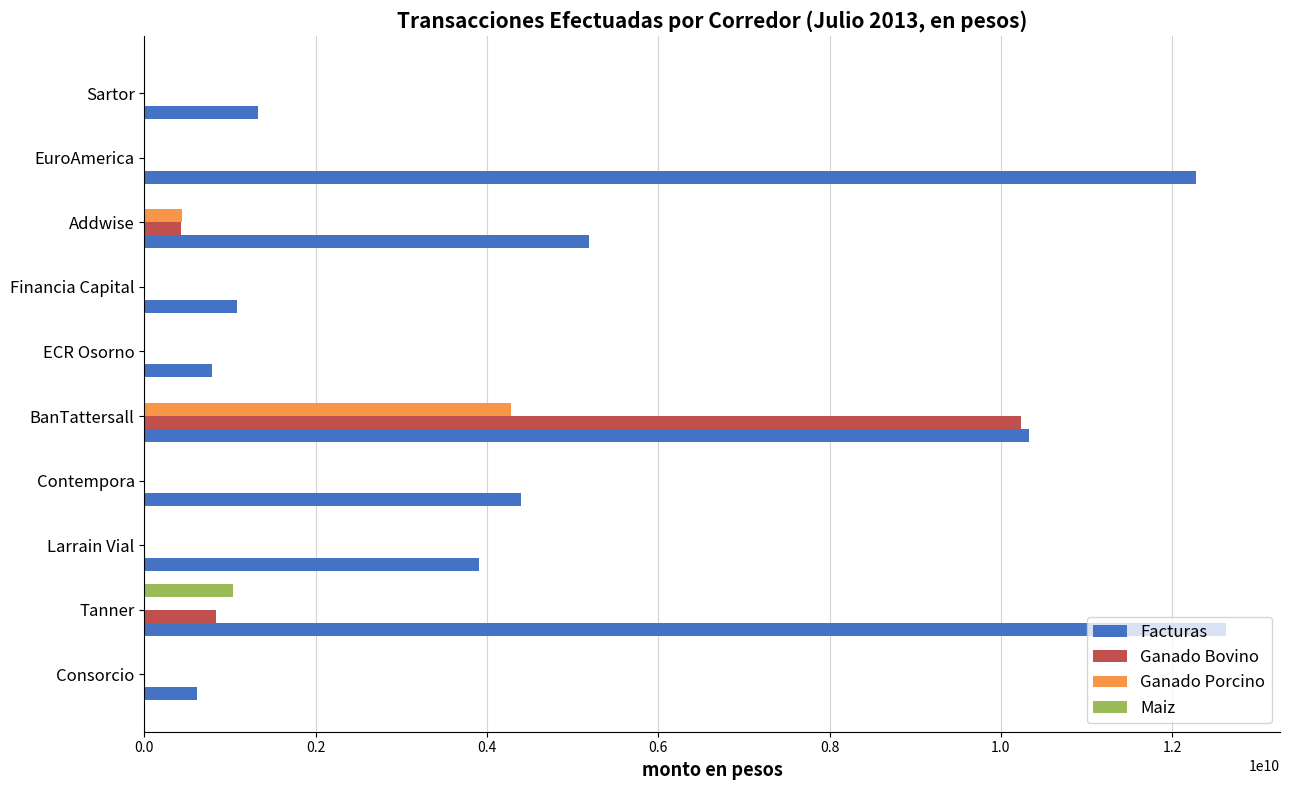

At which category is the sum across all series the highest?

BanTattersall